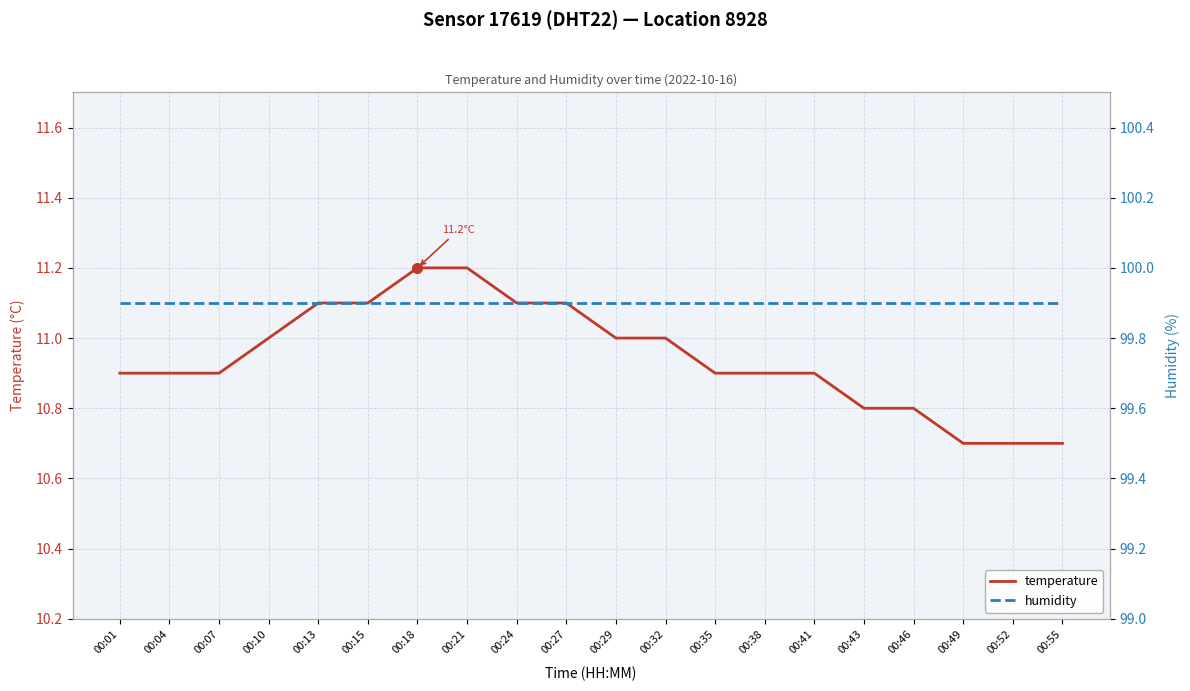

What is the sum of all temperature values?

218.9